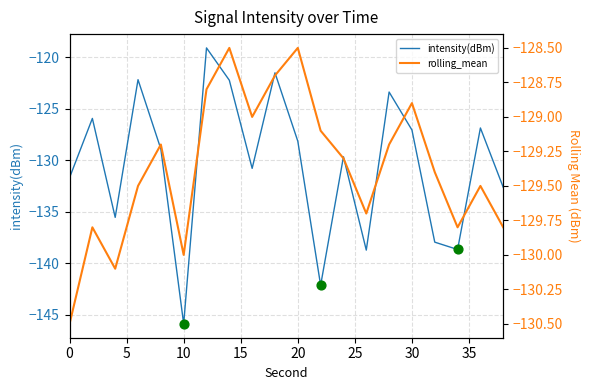

The value of intensity(dBm) at 0 is -180.4. True or false?

False